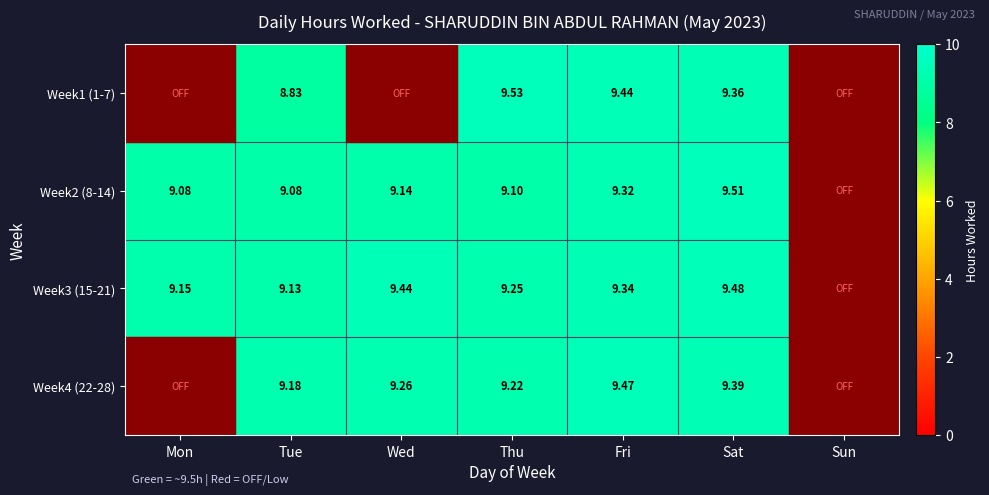

Is the value of Week2 (8-14) at Wed greater than the value of Week4 (22-28) at Fri?

No